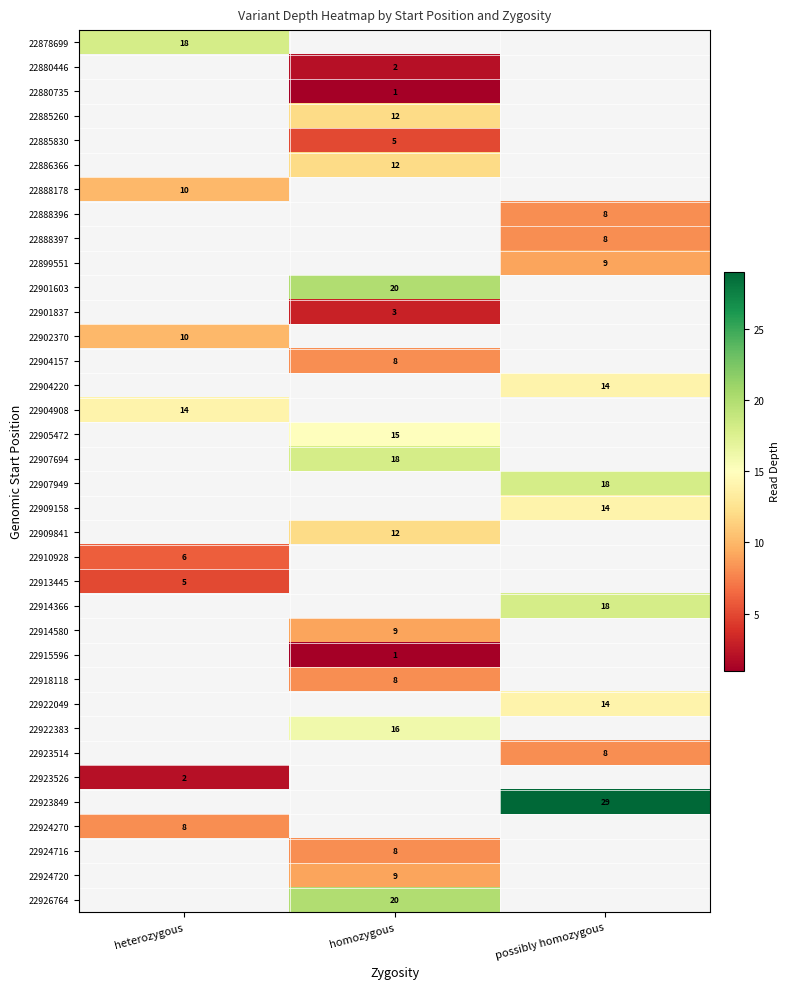

What is the difference between the highest and lowest values at heterozygous?

16.0